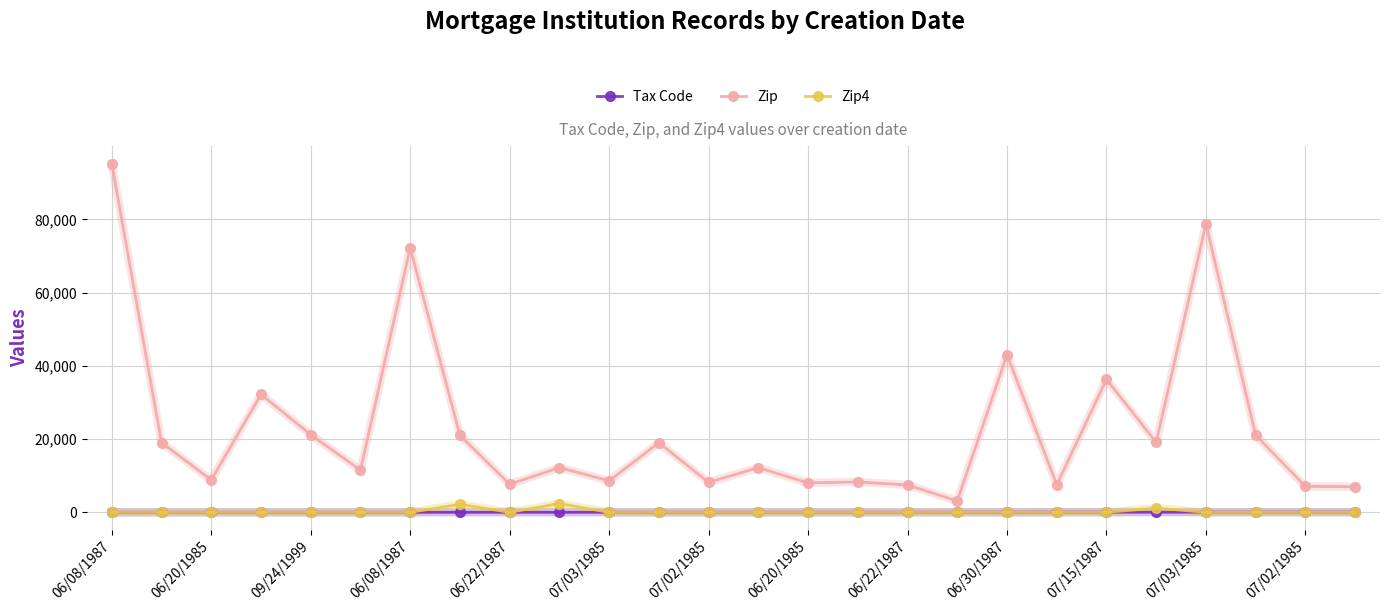

How many interior local peaks does the Zip series have?

9